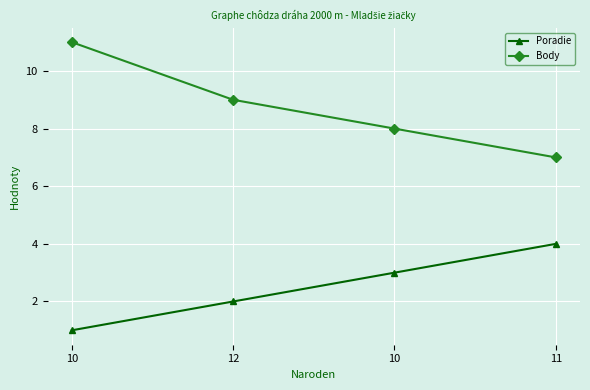

At how many categories does at least one series exceed 5?

4